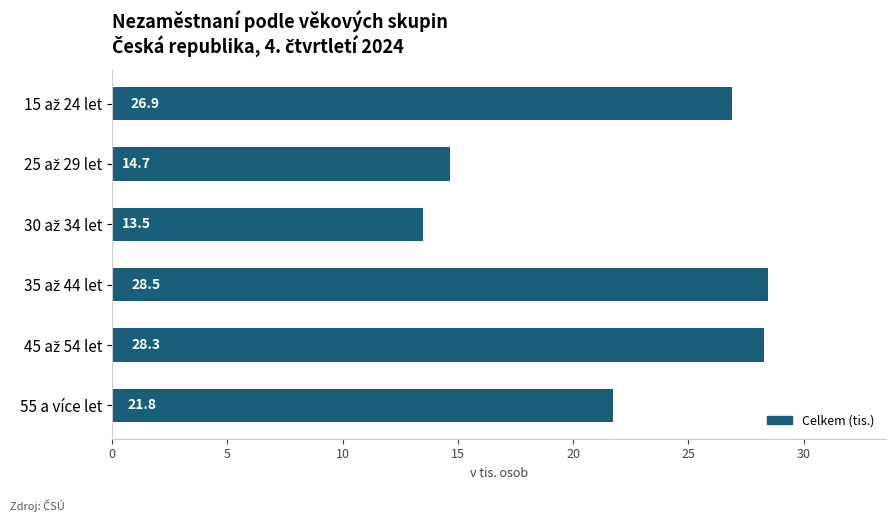

What is the value of the 6th bar from the top?

21.8